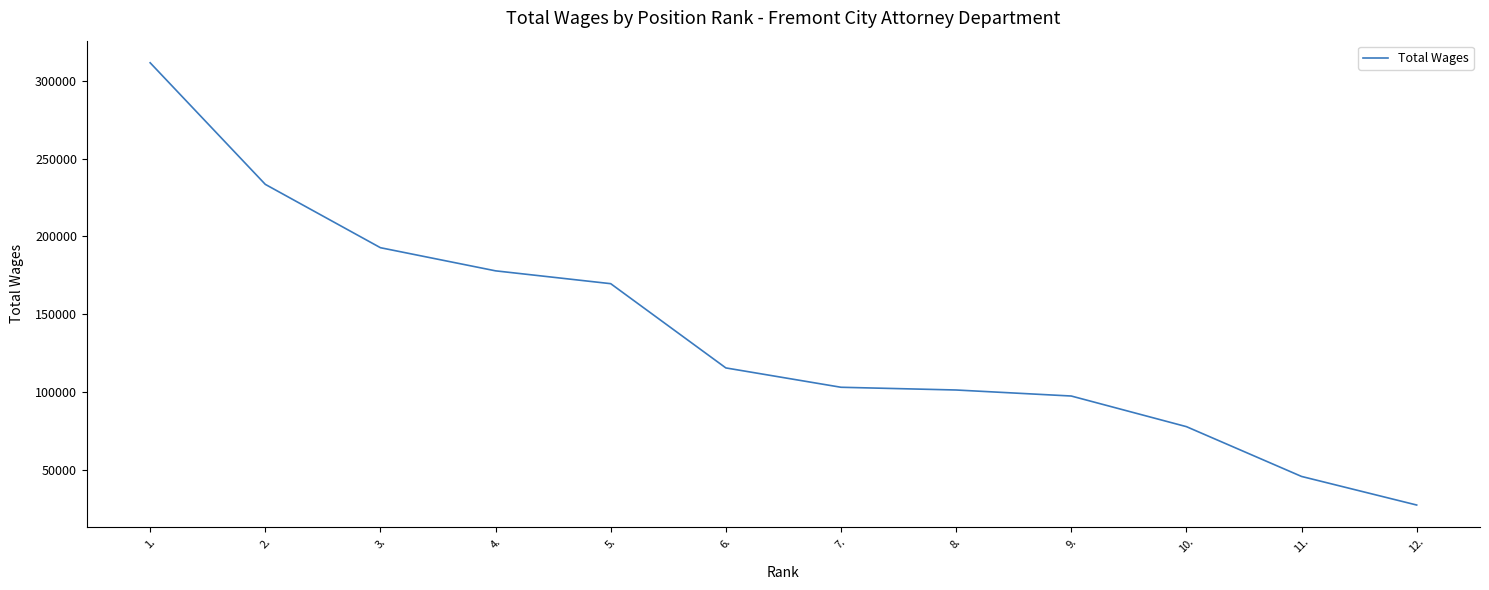

What is the maximum value shown in the chart?

311500